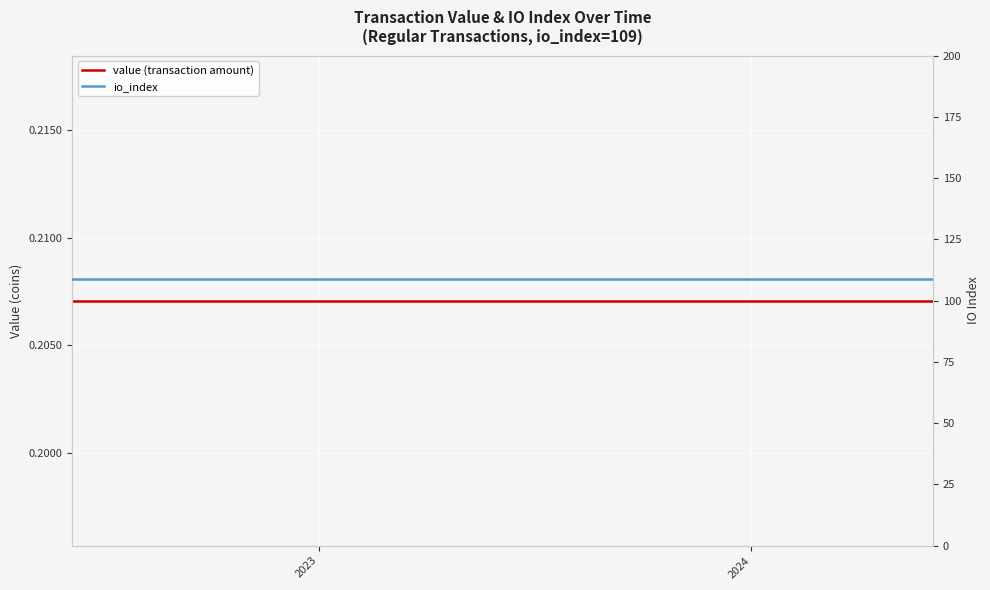

True or false: value (transaction amount) and io_index intersect in this chart.

False